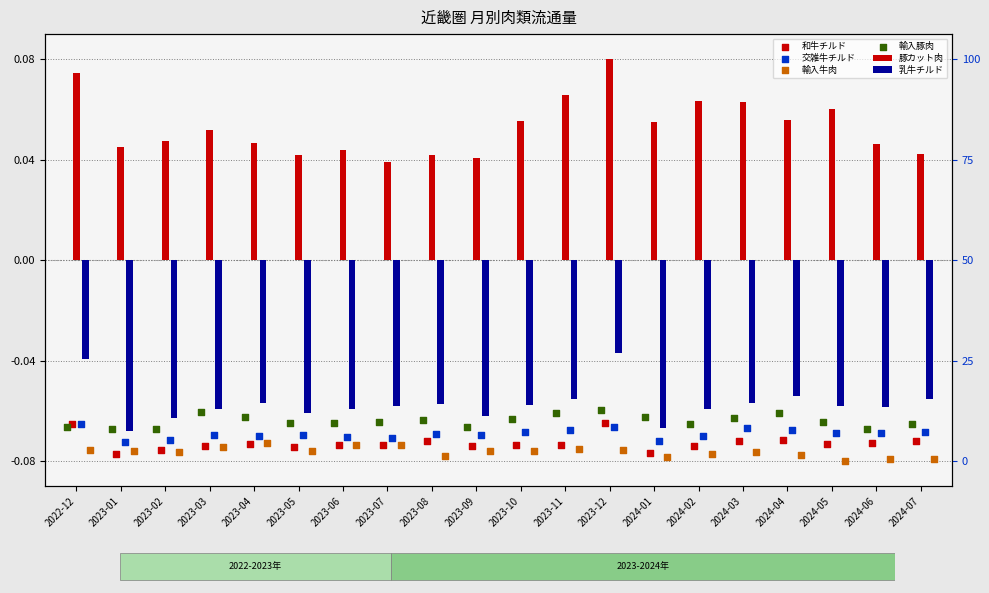

Which series has the largest total across all categories?

豚カット肉